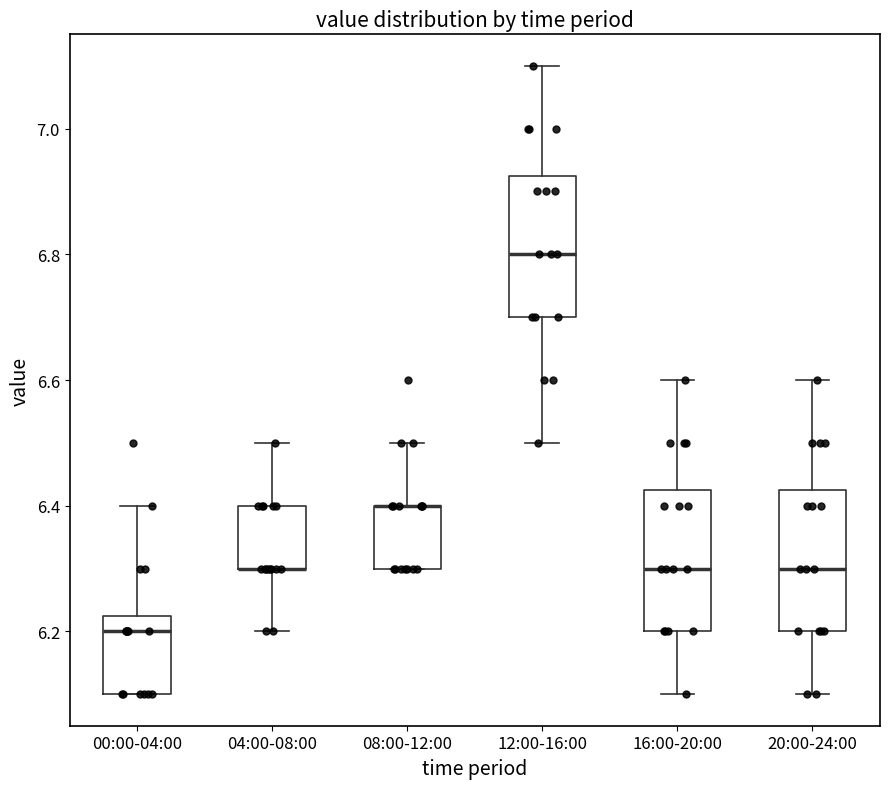

Reading left to right, transcribe this box plot: for each box, give where its median line is, the range the box spans, and where its two whiskers end, as read against the y-axis. The values are not printed on the chart, so give them approximately, as read against the axis.

00:00-04:00: median 6.20, box 6.10 to 6.22, whiskers 6.10 to 6.40
04:00-08:00: median 6.30 (drawn on the box's lower edge), box 6.30 to 6.40, whiskers 6.20 to 6.50
08:00-12:00: median 6.40 (drawn on the box's upper edge), box 6.30 to 6.40, whiskers 6.30 to 6.50
12:00-16:00: median 6.80, box 6.70 to 6.92, whiskers 6.50 to 7.10
16:00-20:00: median 6.30, box 6.20 to 6.42, whiskers 6.10 to 6.60
20:00-24:00: median 6.30, box 6.20 to 6.42, whiskers 6.10 to 6.60